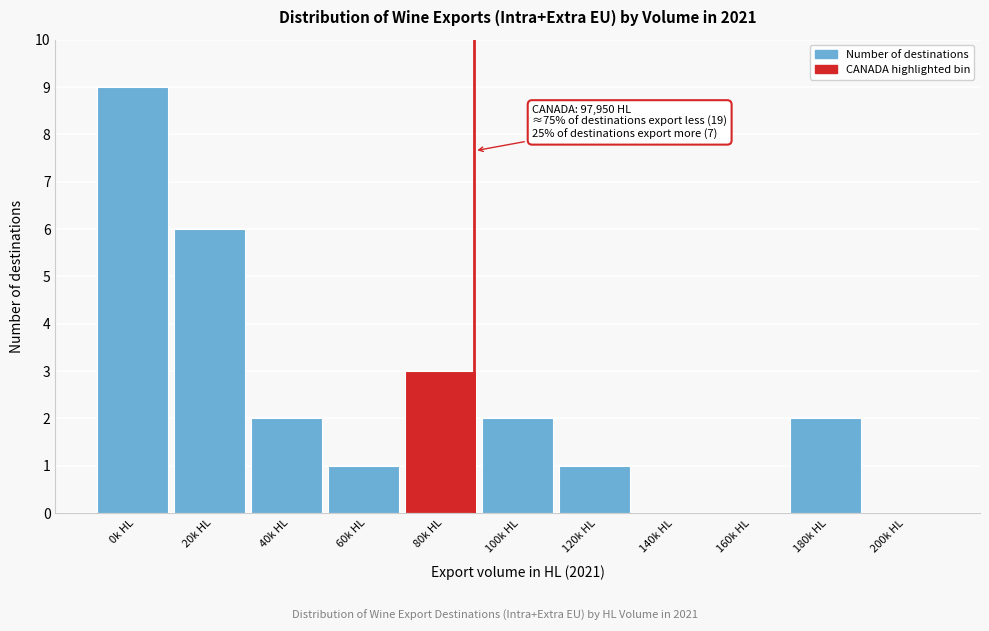

Reading left to right, list all the values displayed in this chart.

0k HL=9	20k HL=6	40k HL=2	60k HL=1	80k HL=3	100k HL=2	120k HL=1	140k HL=0	160k HL=0	180k HL=2	200k HL=0